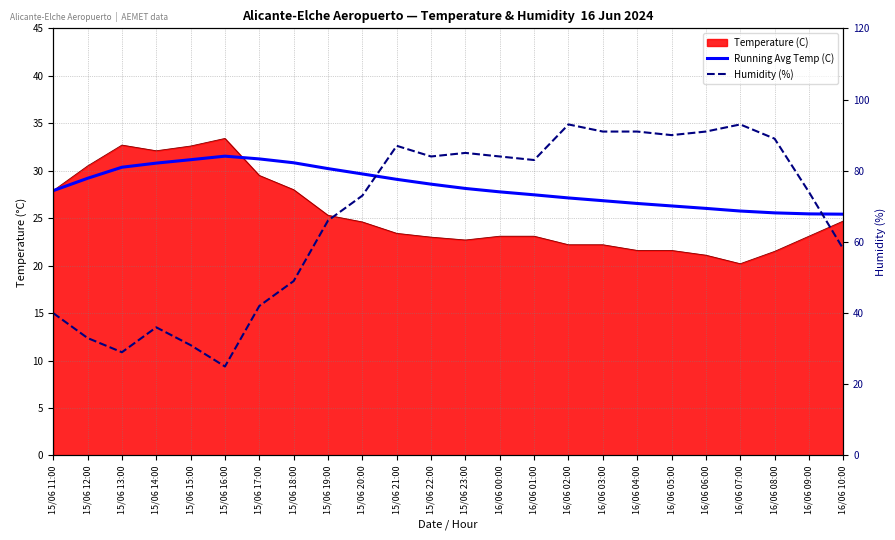

Which label corresponds to the largest value in the chart?

16/06 02:00